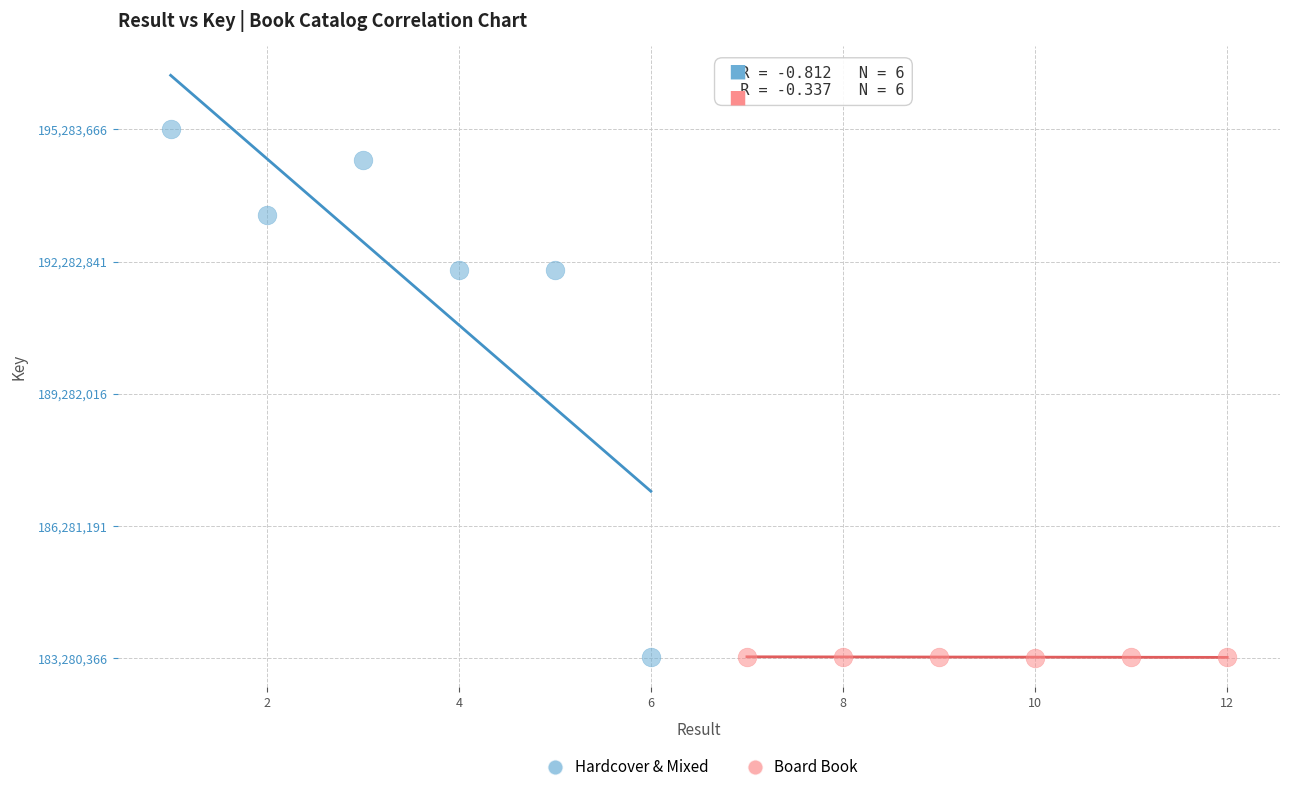

What are all the series names shown in the legend?

Hardcover & Mixed, Board Book